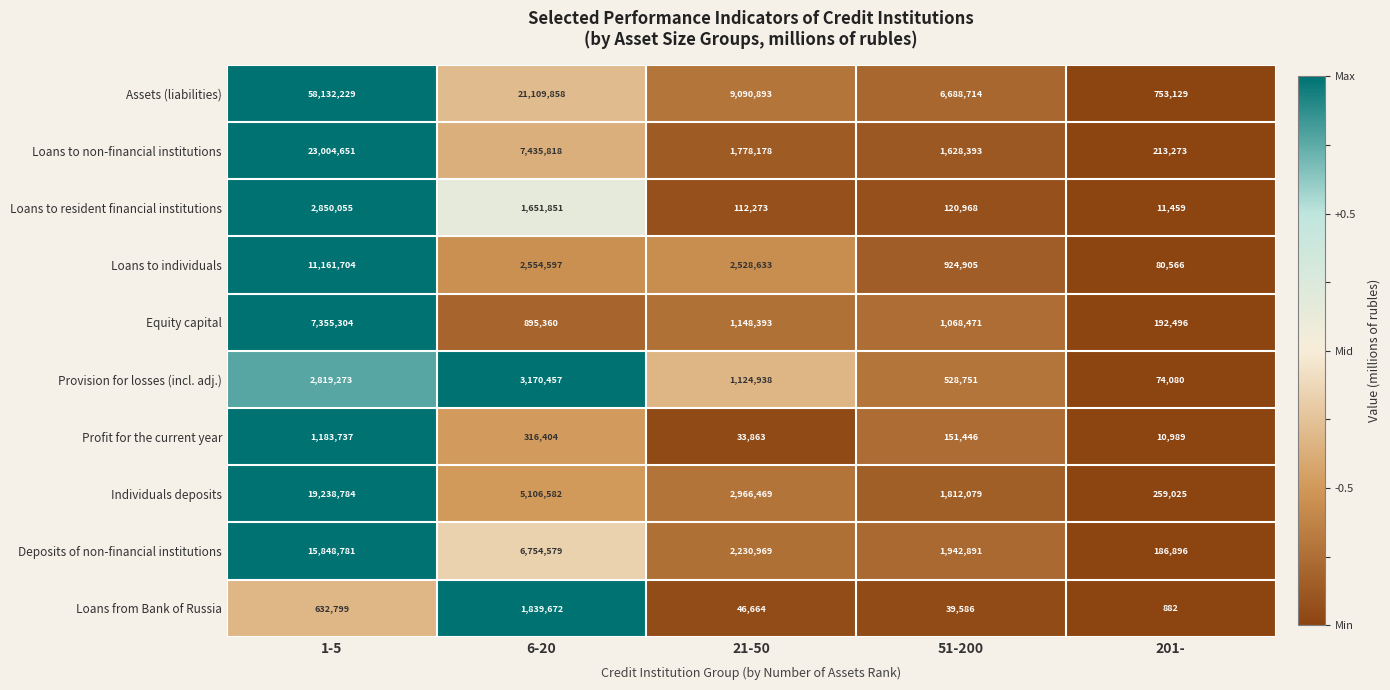

What is the smallest value displayed?

882